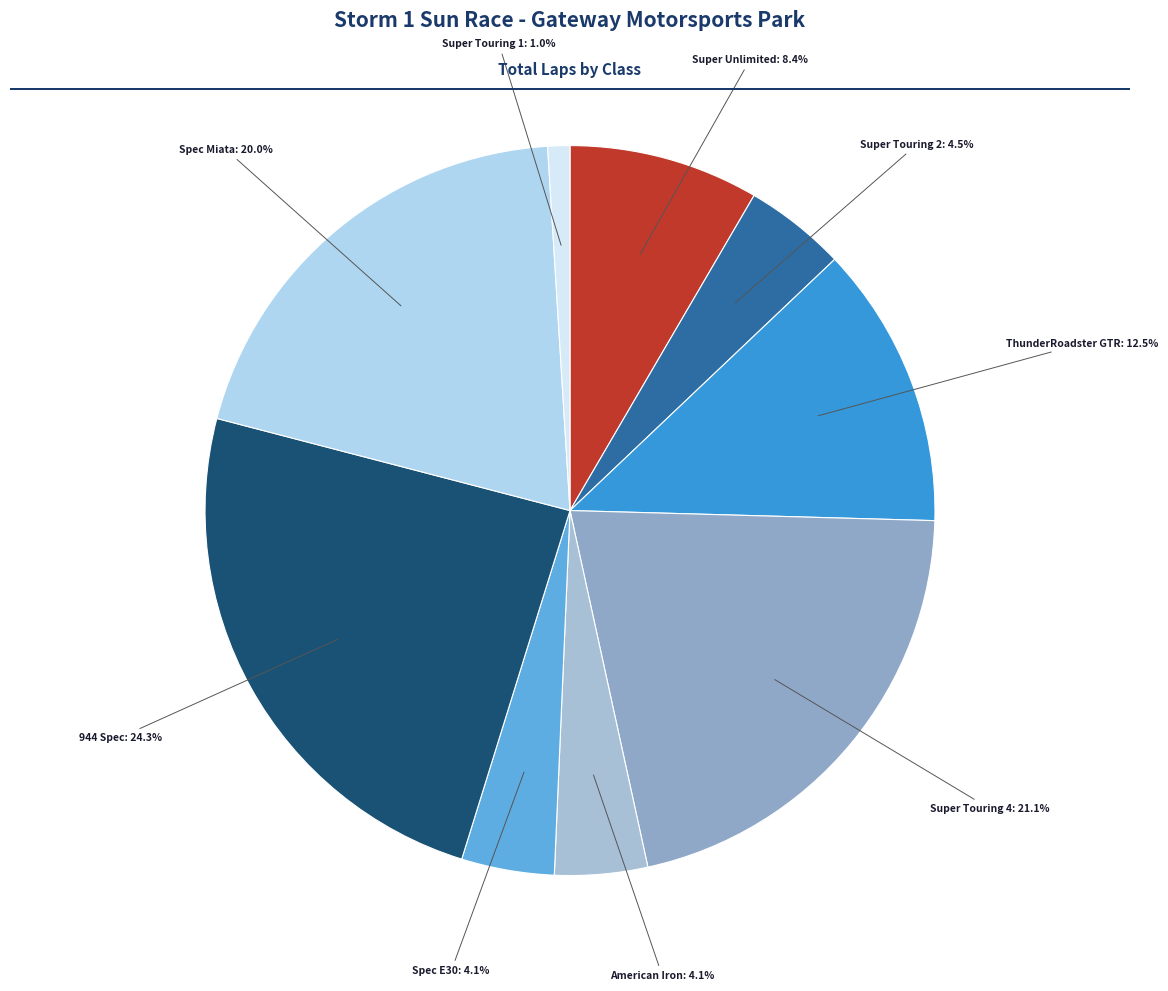

How many segments does this pie chart have?

9